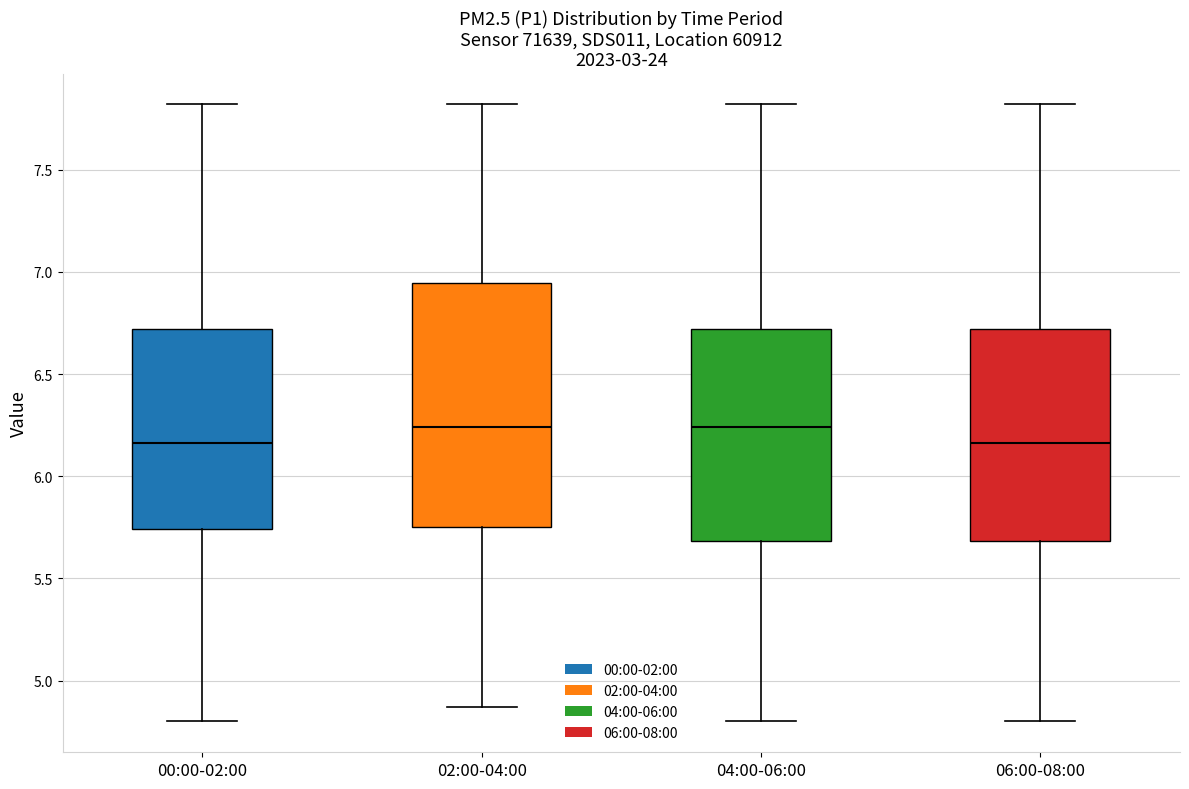

Comparing the boxes themselves (not the whiskers), which one is the tallest?

02:00-04:00